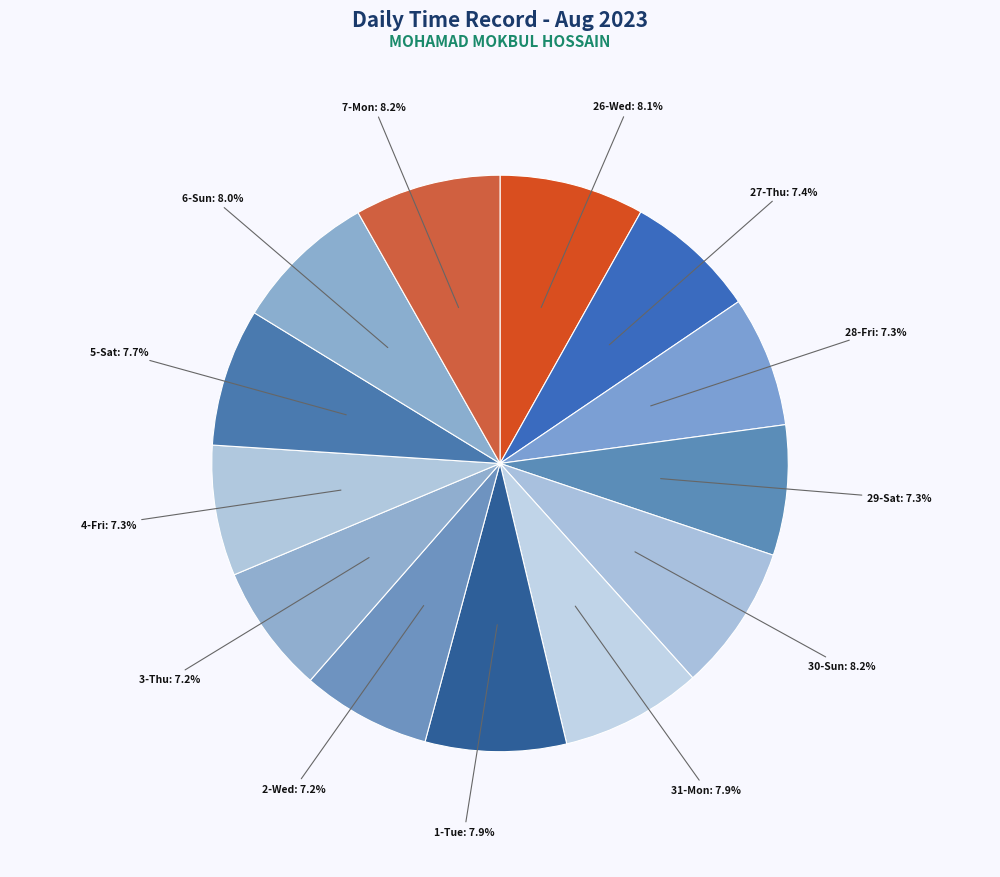

Combined, what portion of the pie is 30-Sun: 8.2% and 7-Mon: 8.2%?

16.4%